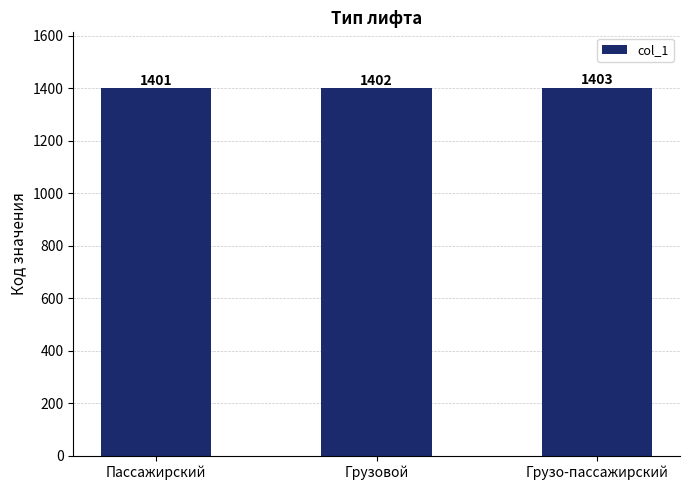

What is the value of the 3rd bar from the left?

1403